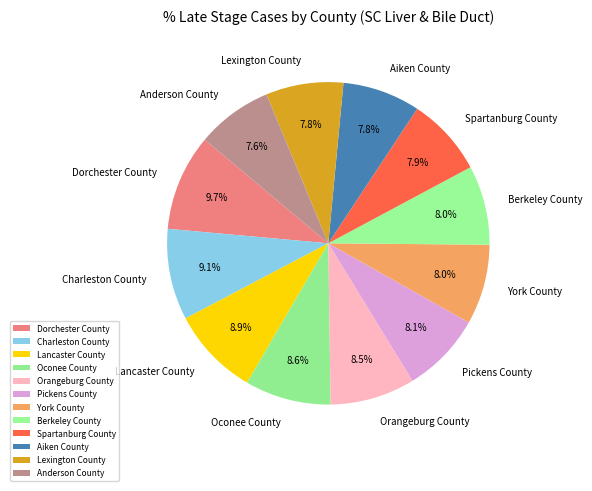

Combined, do Anderson County and Oconee County account for over 50%?

No